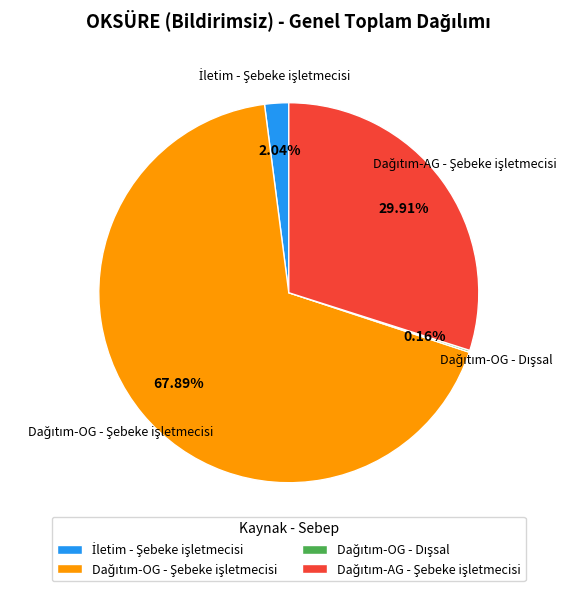

Does any single category account for the majority?

Yes